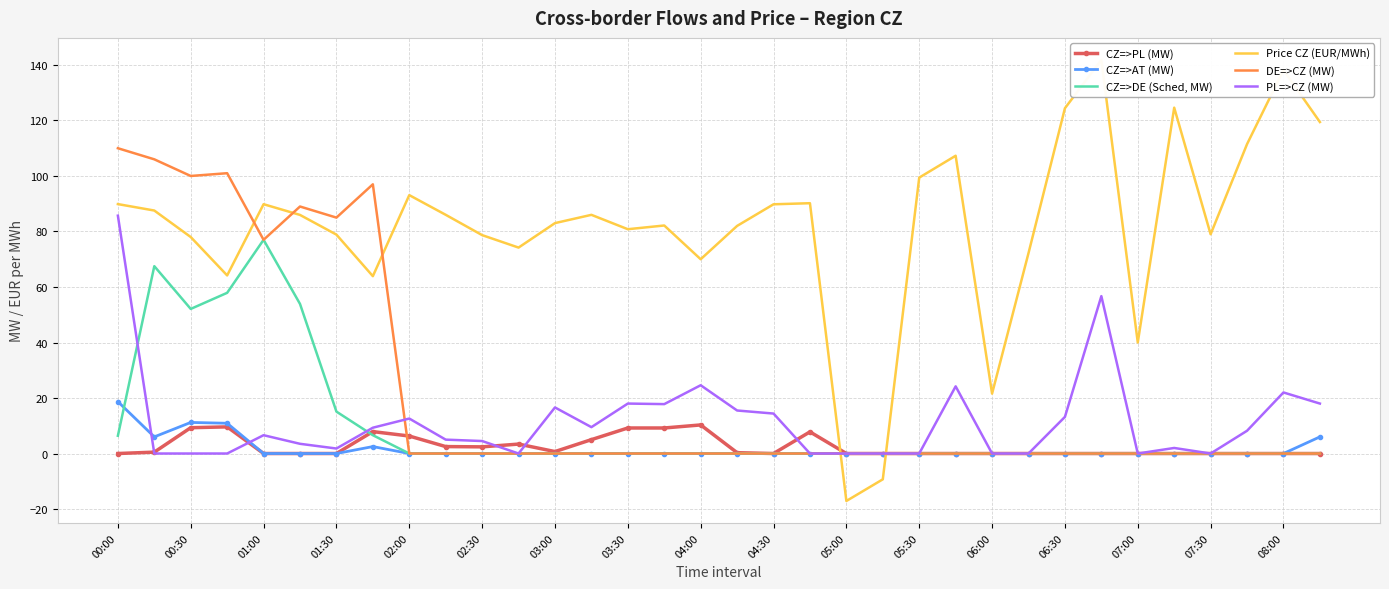

At which category is the sum across all series the highest?

00:00